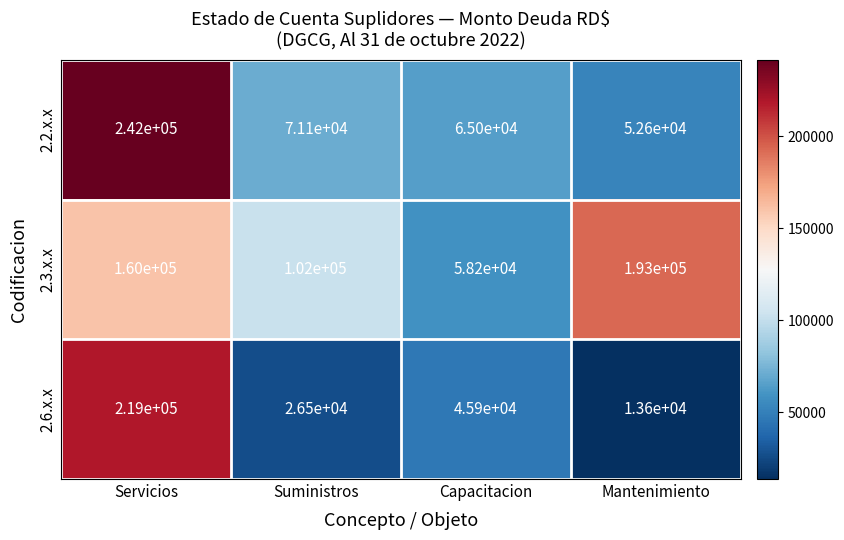

True or false: 2.2.x.x has a value of 30707 at Capacitacion.

False